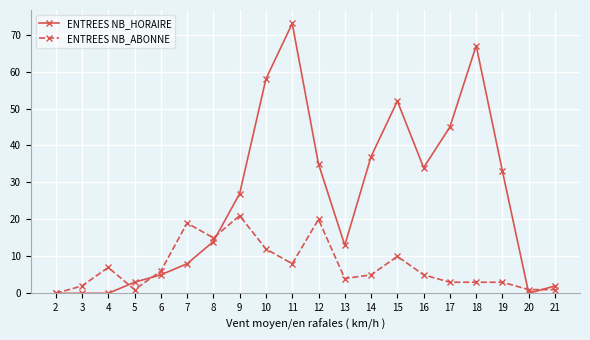

List the series in order of their overall mean, highest first.

ENTREES NB_HORAIRE, ENTREES NB_ABONNE